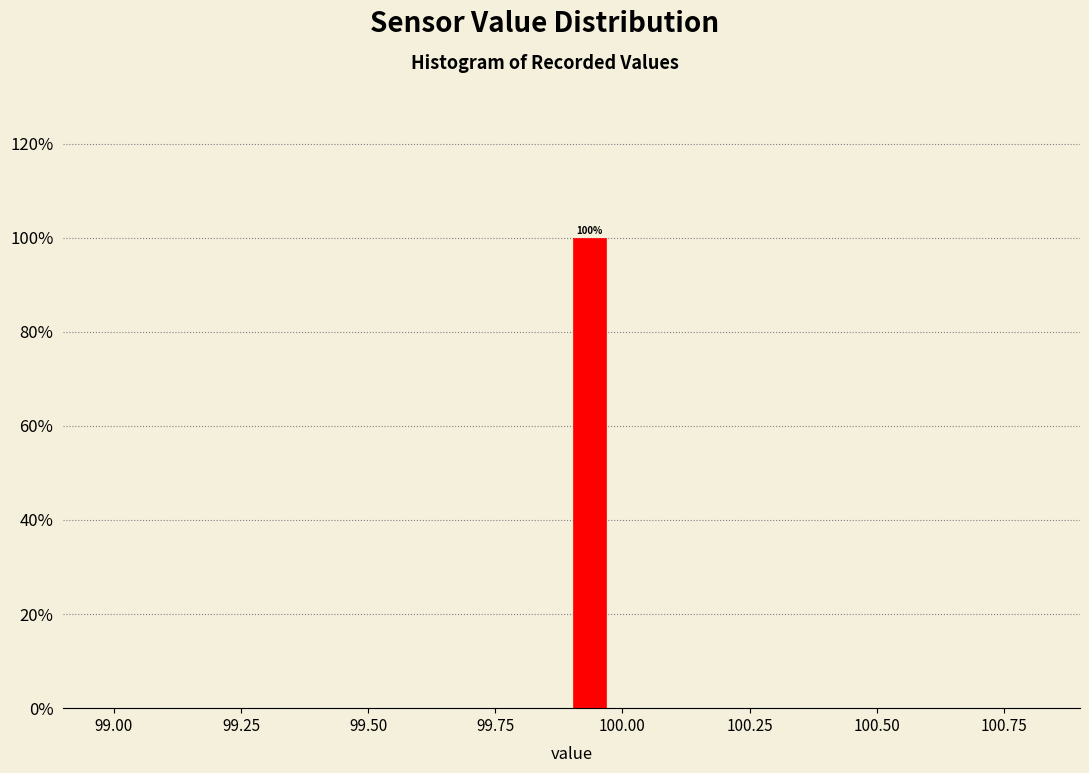

Around what value on the x-axis is the tallest bar? Give the approximate position of its centre, as read against the axis.

99.95